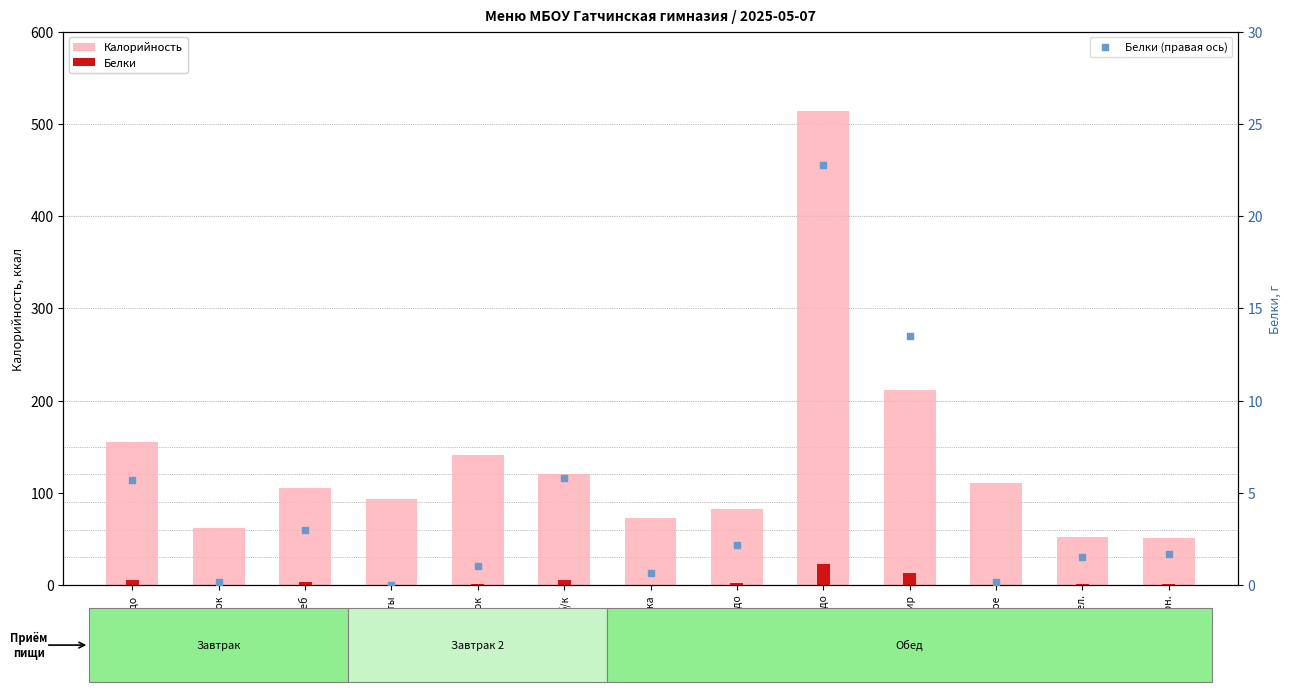

Which series has the widest spread of Y values?

Калорийность